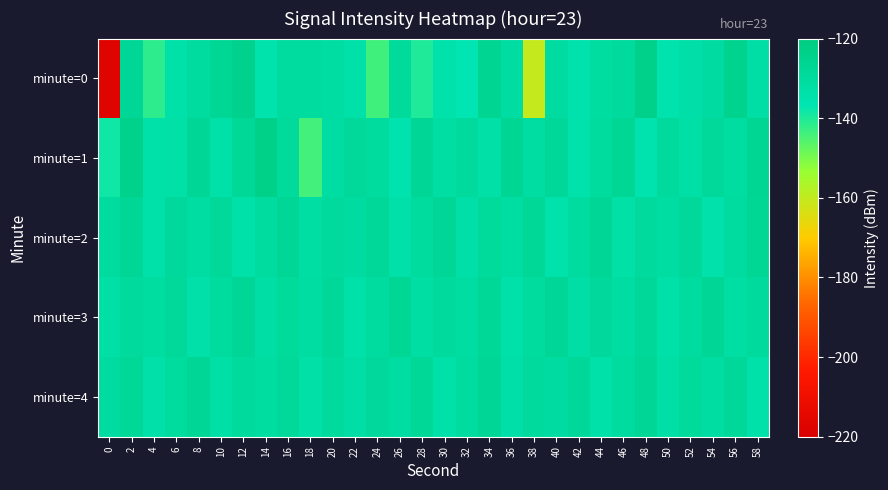

At which category is the sum across all series the highest?

2